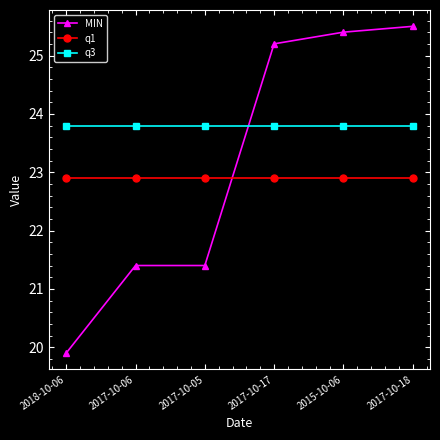

Reading left to right, extract all data points from this chart.

MIN: 19.9	21.4	21.4	25.2	25.4	25.5
q1: 22.9	22.9	22.9	22.9	22.9	22.9
q3: 23.8	23.8	23.8	23.8	23.8	23.8